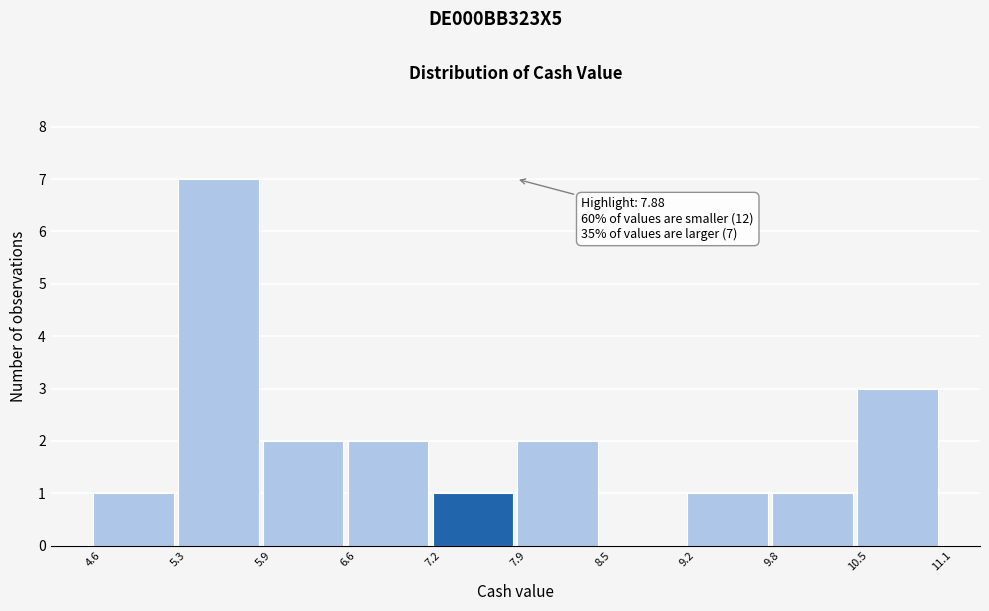

Over which range of the x-axis is the bar tallest?

5.3 to 5.9